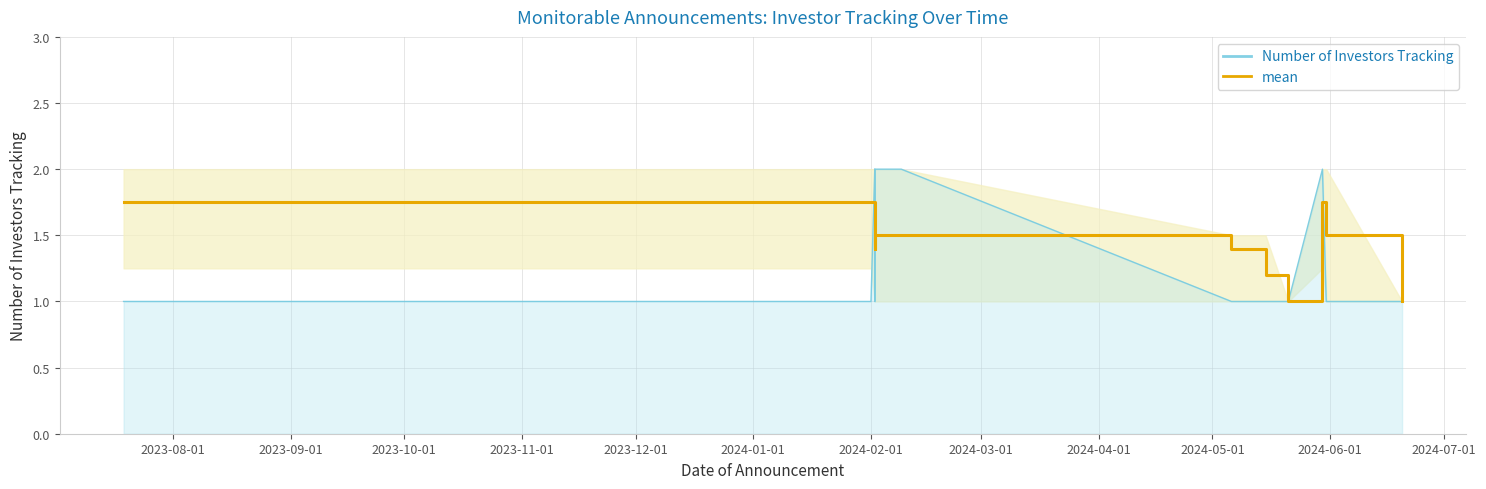

What is the sum of all Number of Investors Tracking values?

51.0